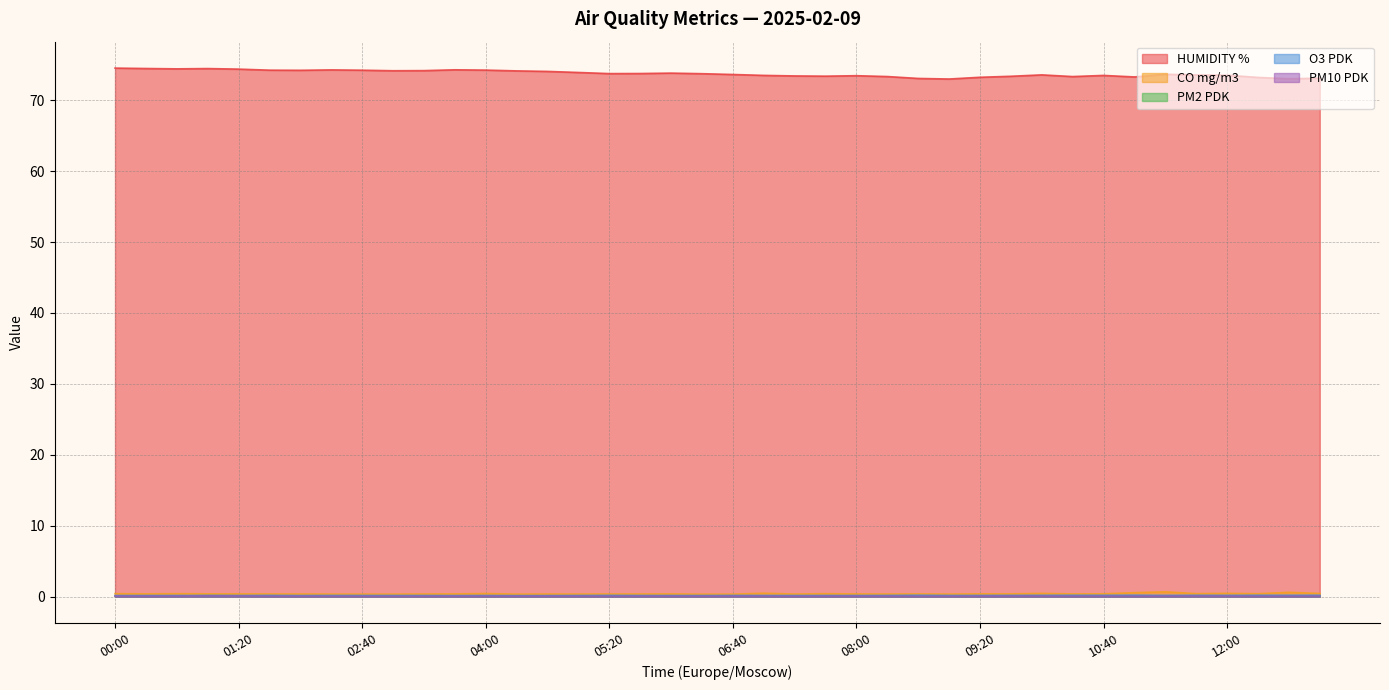

Where is the first local maximum for CO mg/m3?

00:40